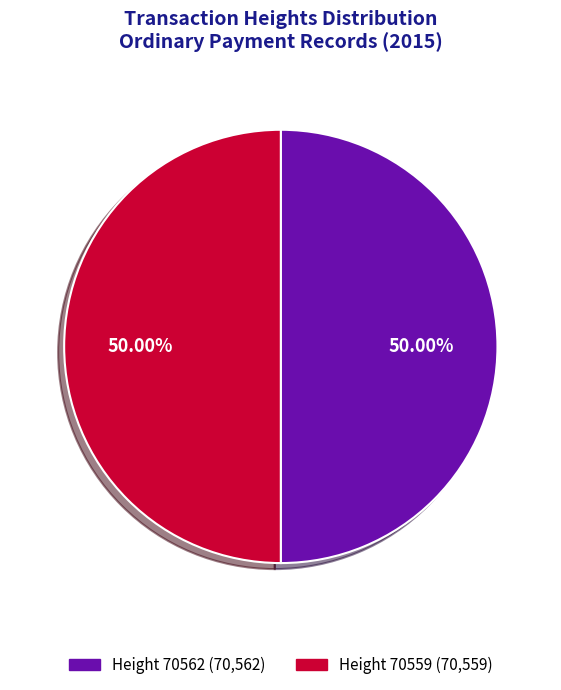

Is the sum of Height 70559 and Height 70562 greater than half?

Yes